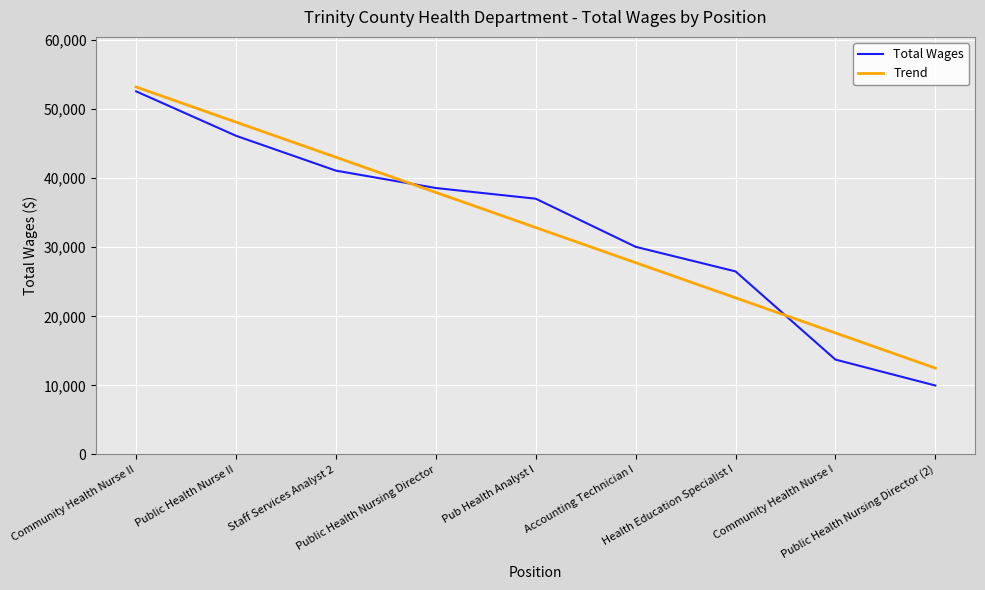

What is the greatest value displayed?

53206.0